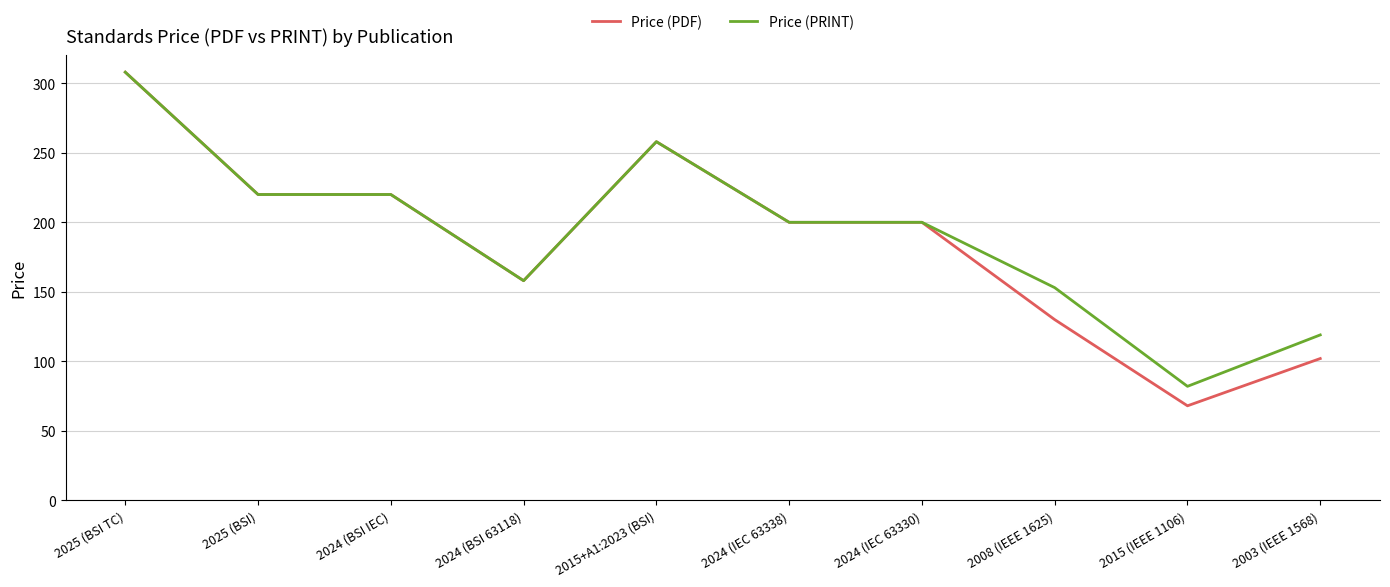

What is the minimum value shown in the chart?

68